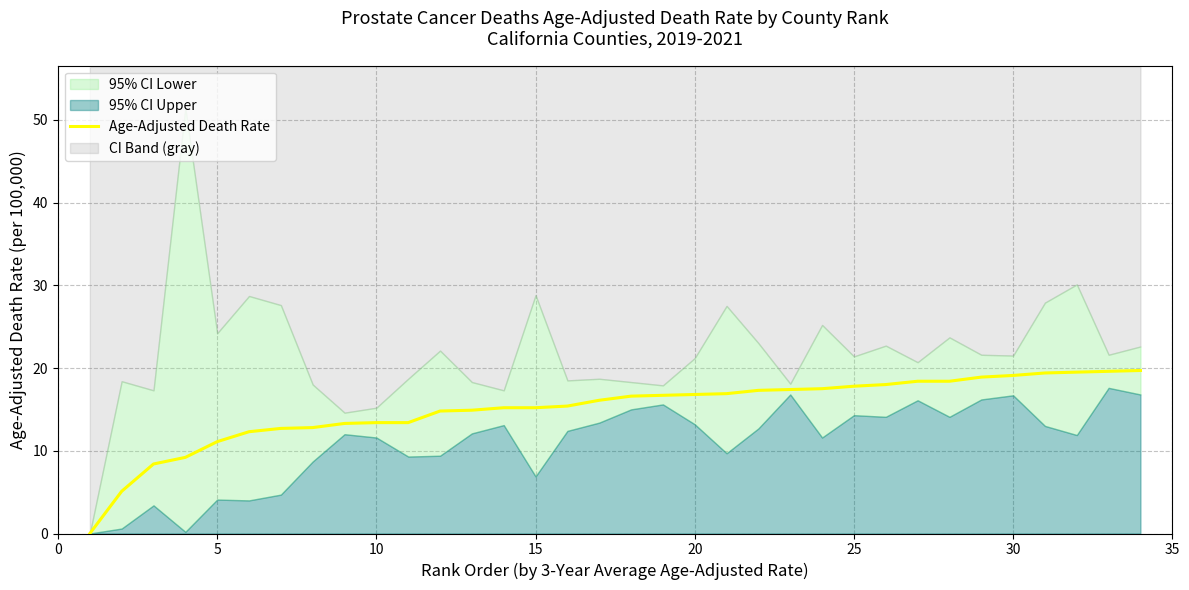

Reading left to right, what are all the values shown in this chart?

0.0	5.1	8.4	9.2	11.1	12.3	12.7	12.8	13.3	13.4	13.4	14.8	14.9	15.2	15.2	15.4	16.1	16.6	16.7	16.8	16.9	17.3	17.4	17.5	17.8	18.0	18.4	18.4	18.9	19.1	19.4	19.5	19.6	19.7